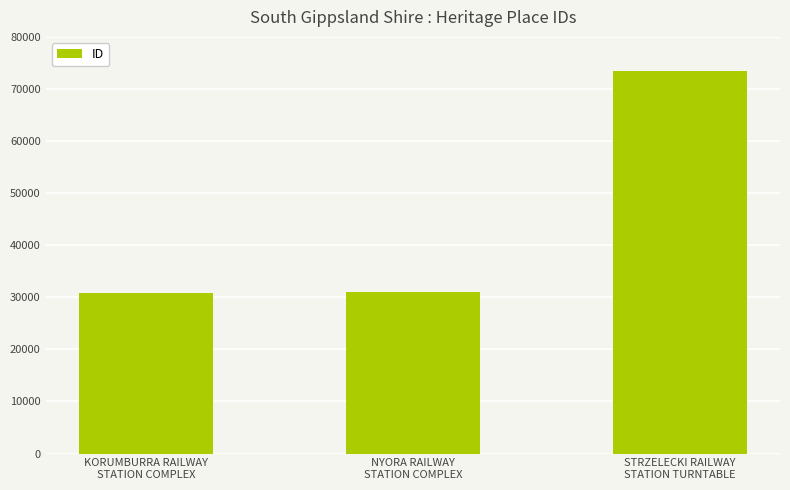

What is the difference between the maximum and second lowest values?

42448